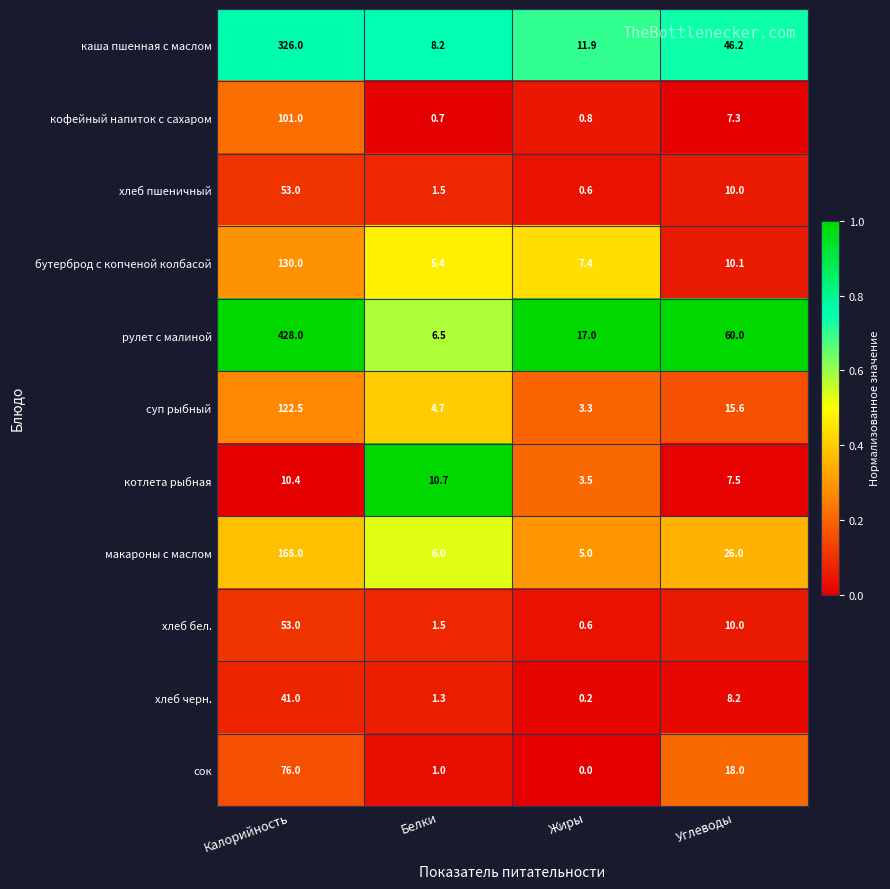

Which series has the largest range (max minus min)?

рулет с малиной